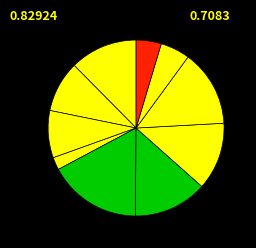

How many segments does this pie chart have?

10